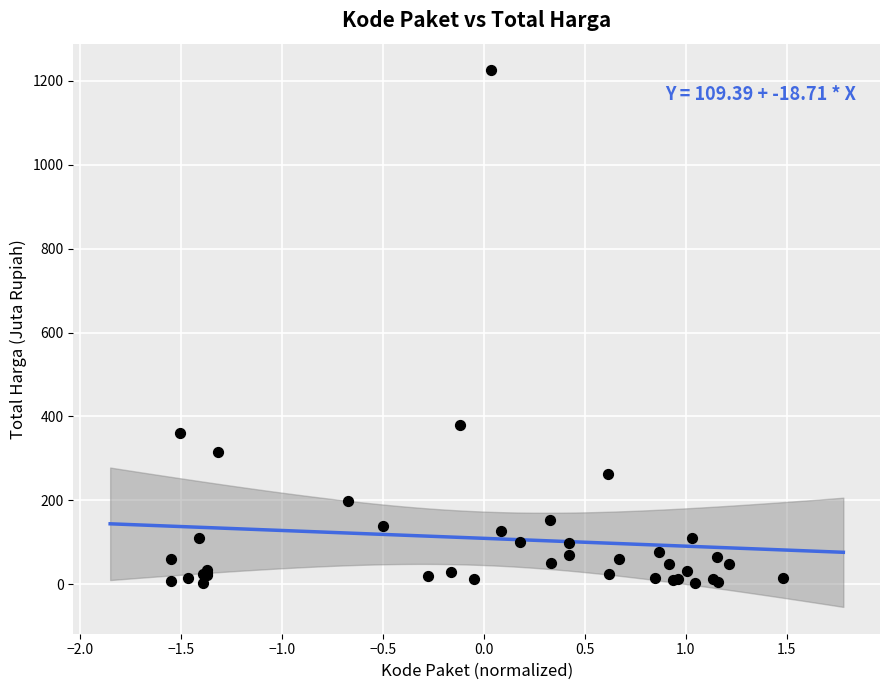

What Y value in the scatter plot is closest to 613?

379.1